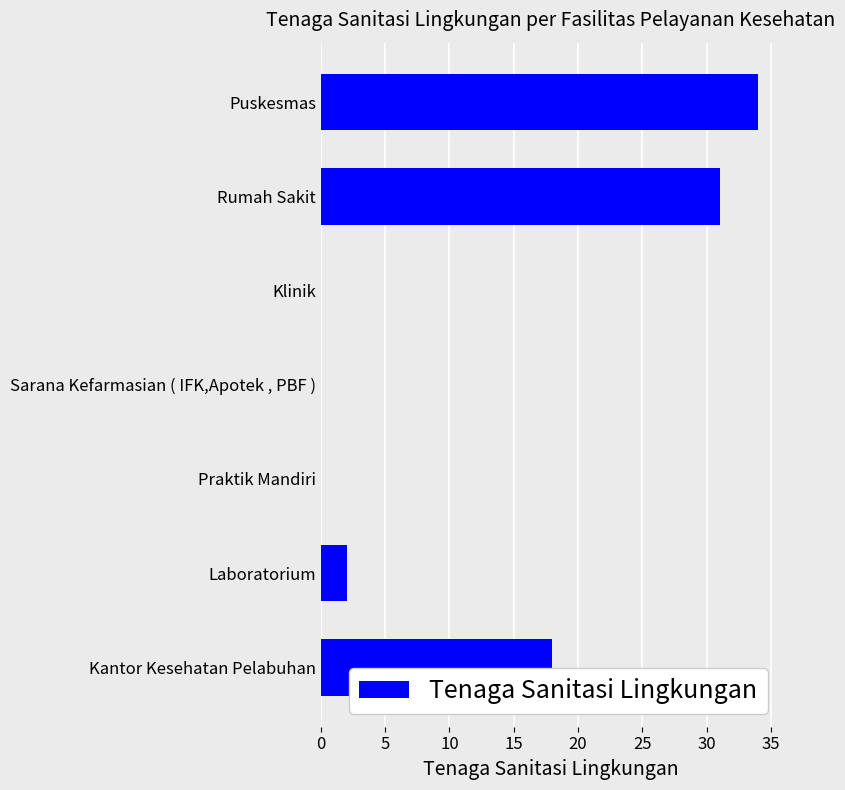

Are the bars grouped side by side (vs. stacked)?

No